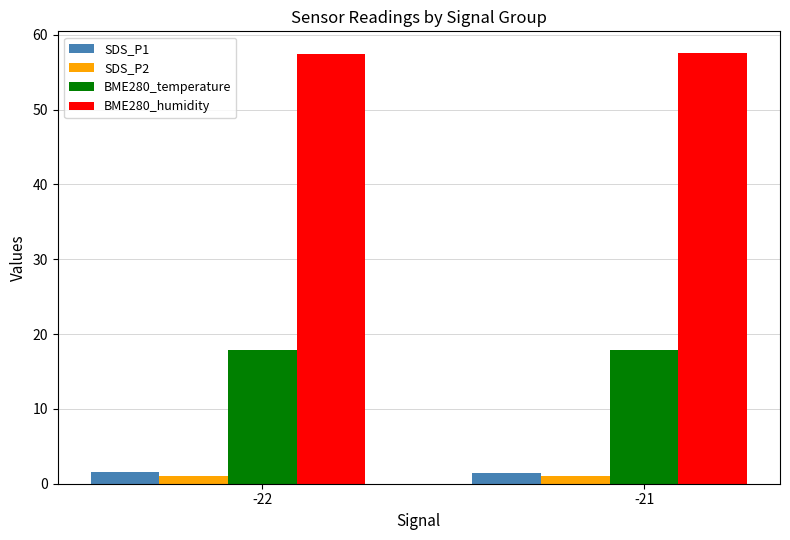

The BME280_temperature series shows 17.9 at -22. True or false?

True